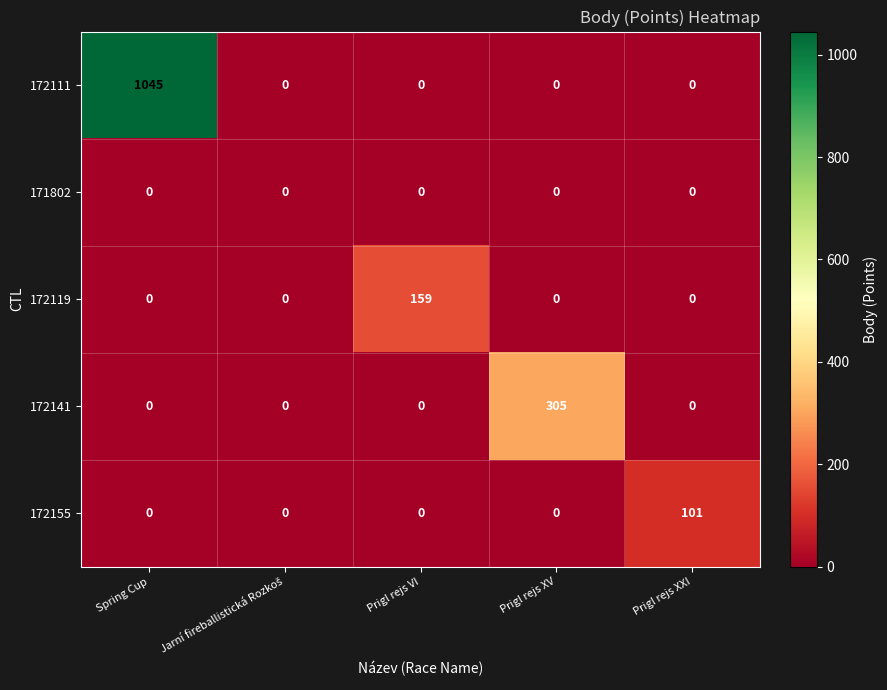

Reading left to right, what are all the values shown in this chart?

172111: 1045	0	0	0	0
171802: 0	0	0	0	0
172119: 0	0	159	0	0
172141: 0	0	0	305	0
172155: 0	0	0	0	101